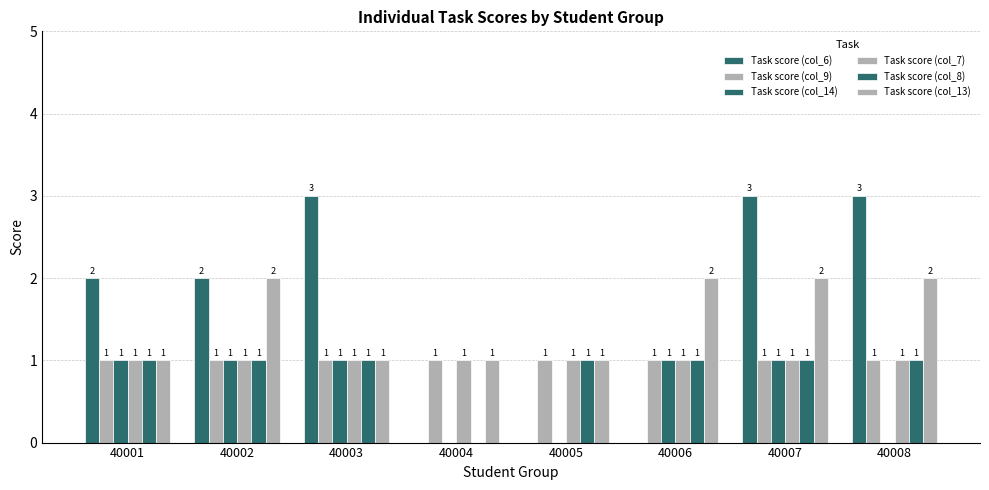

What is the sum of the Task score (col_13) values at 40003 and 40007?

3